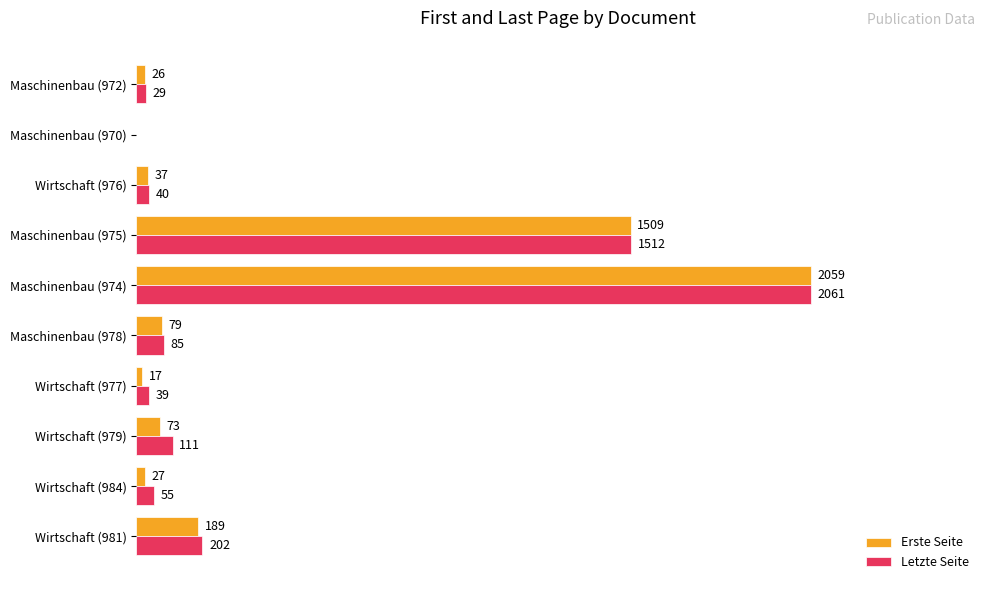

Which category has the highest value in the Letzte Seite series?

Maschinenbau (974)